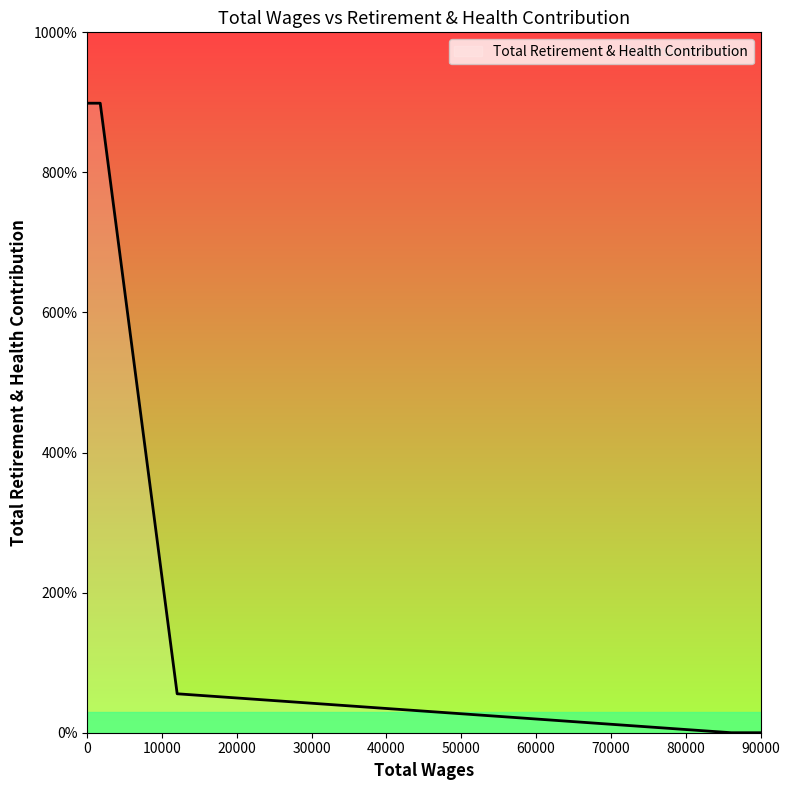

Rank the categories by value from lowest to highest.

86074.0, 12043.0, 1764.0